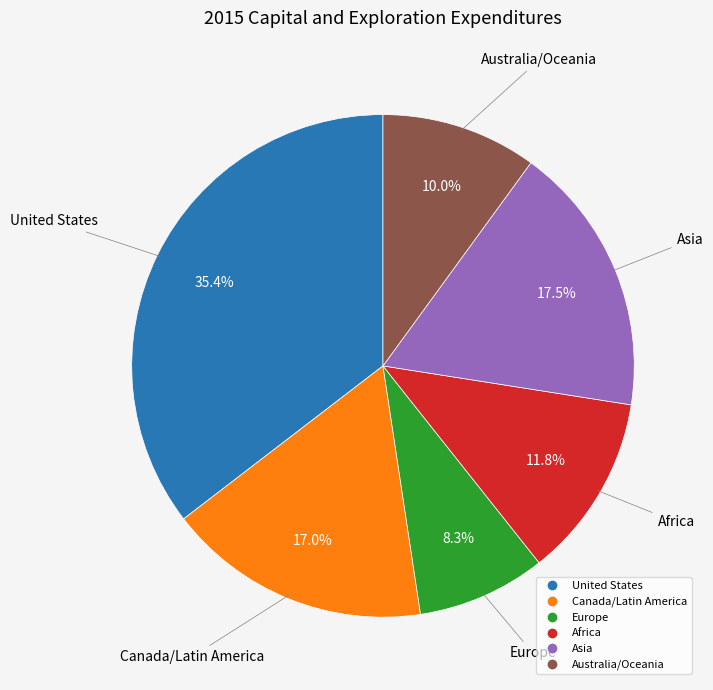

What percentage is the Africa slice, to the nearest percent?

12%